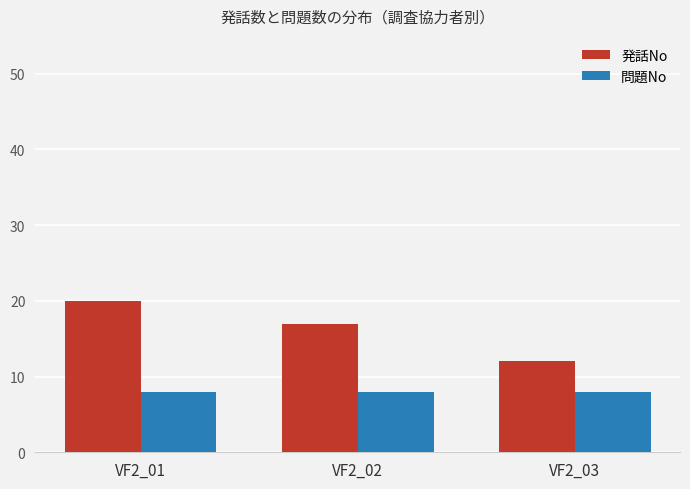

Which series has the largest total across all categories?

発話No